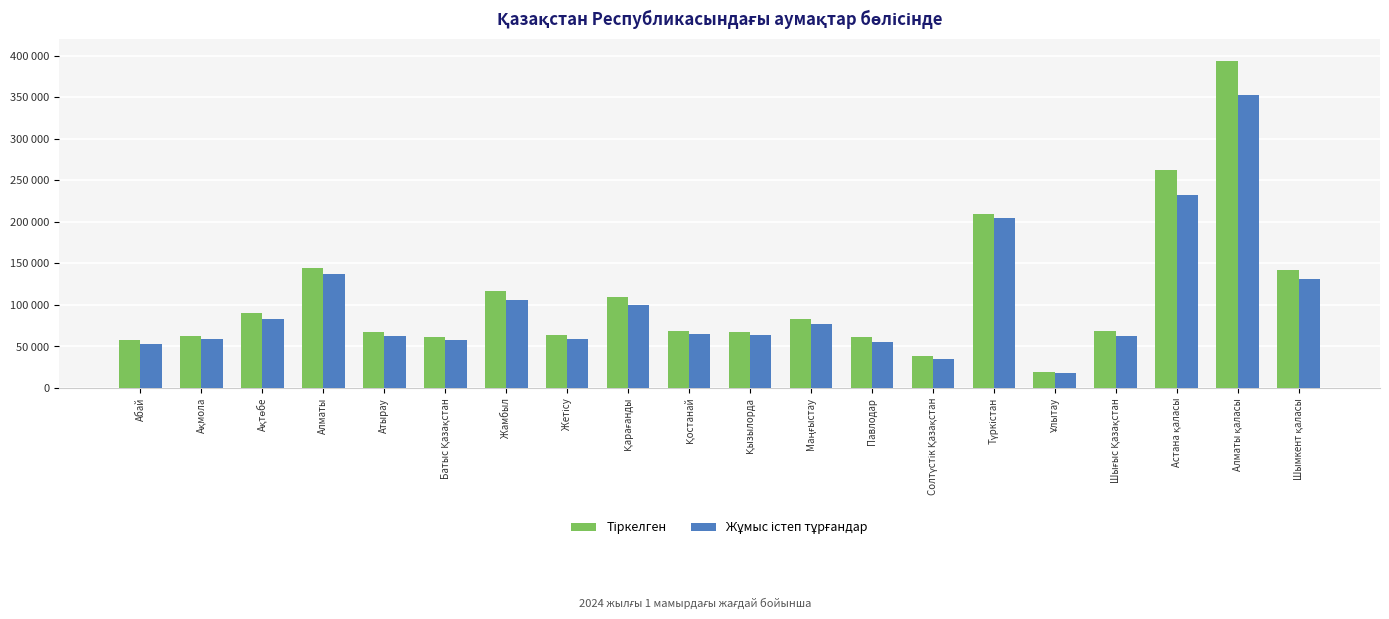

Are the bars horizontal?

No